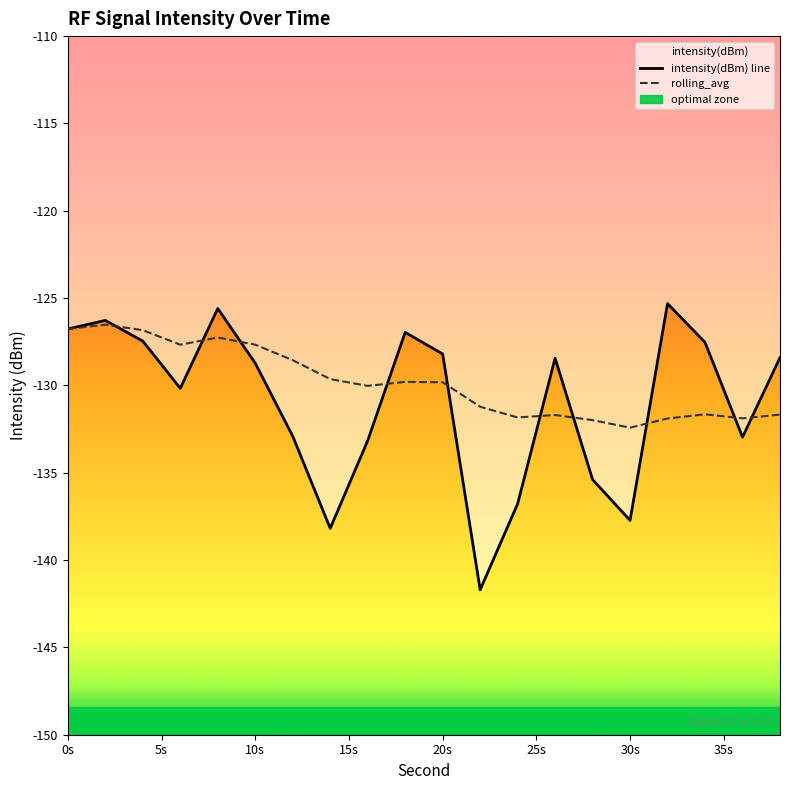

Where is the first local maximum for rolling_avg?

2